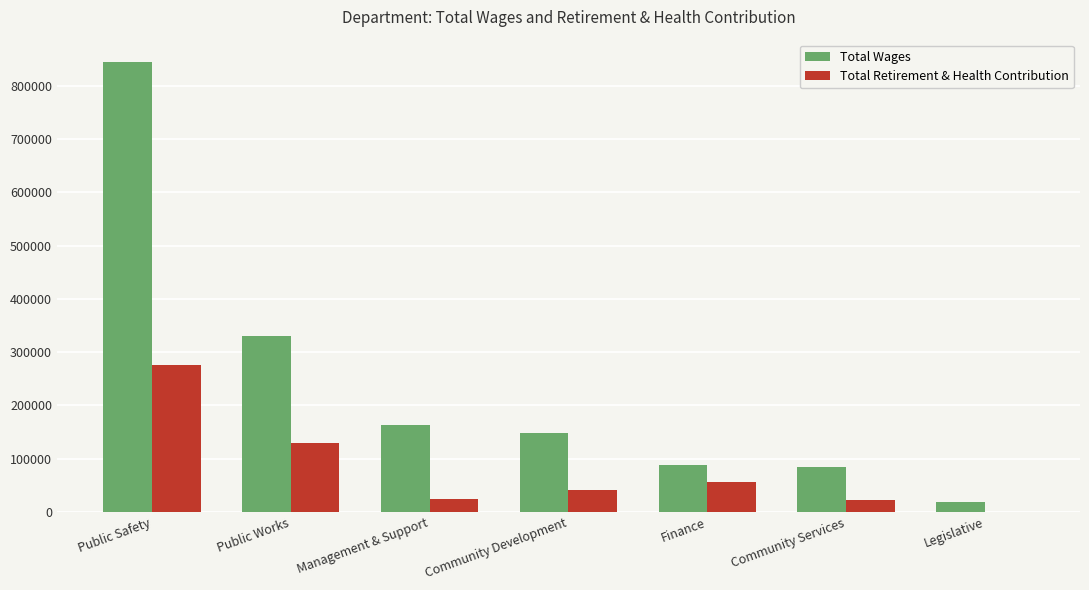

What is the maximum value for Total Wages?

844591